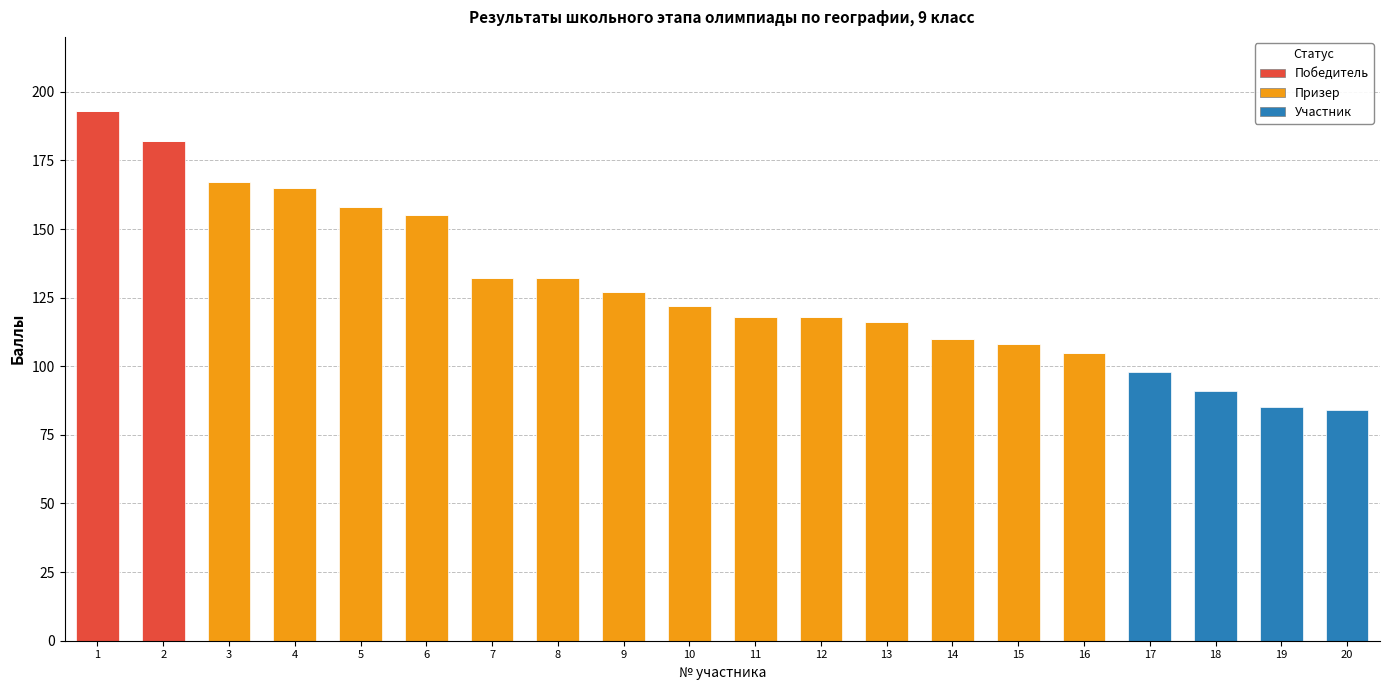

What is the maximum value for Победитель?

193